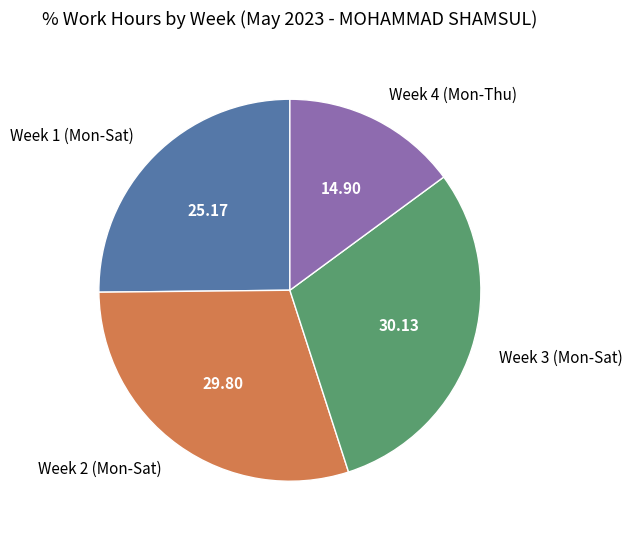

Approximately how many times larger is the value at Week 2 (Mon-Sat) compared to Week 1 (Mon-Sat)?

1.2